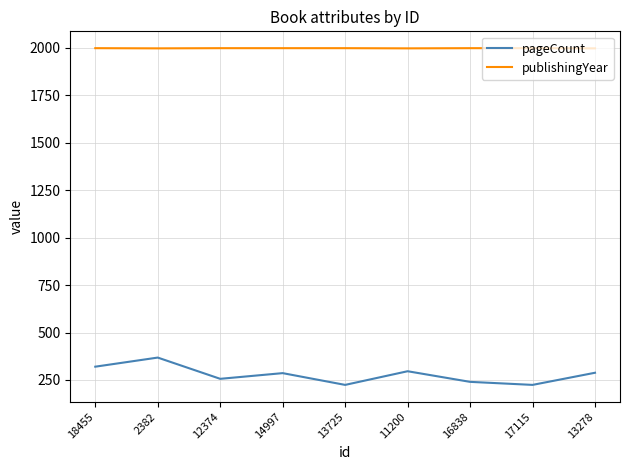

Rank the series by their maximum value, from highest to lowest.

publishingYear, pageCount